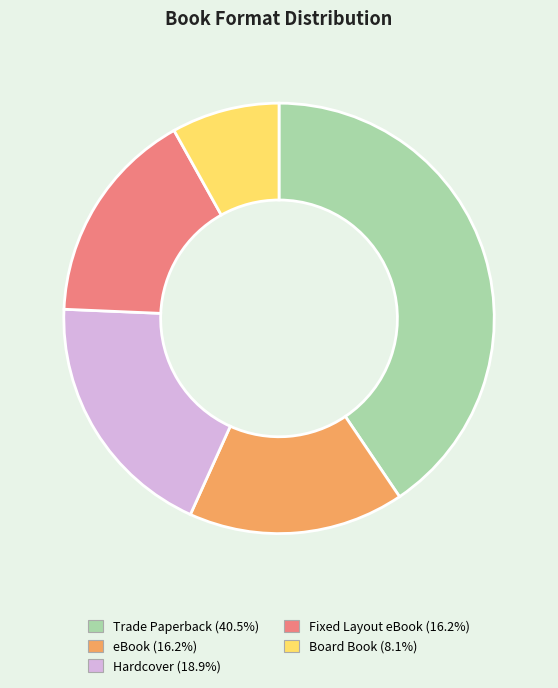

Approximately how many times larger is the value at Hardcover compared to Board Book?

2.3